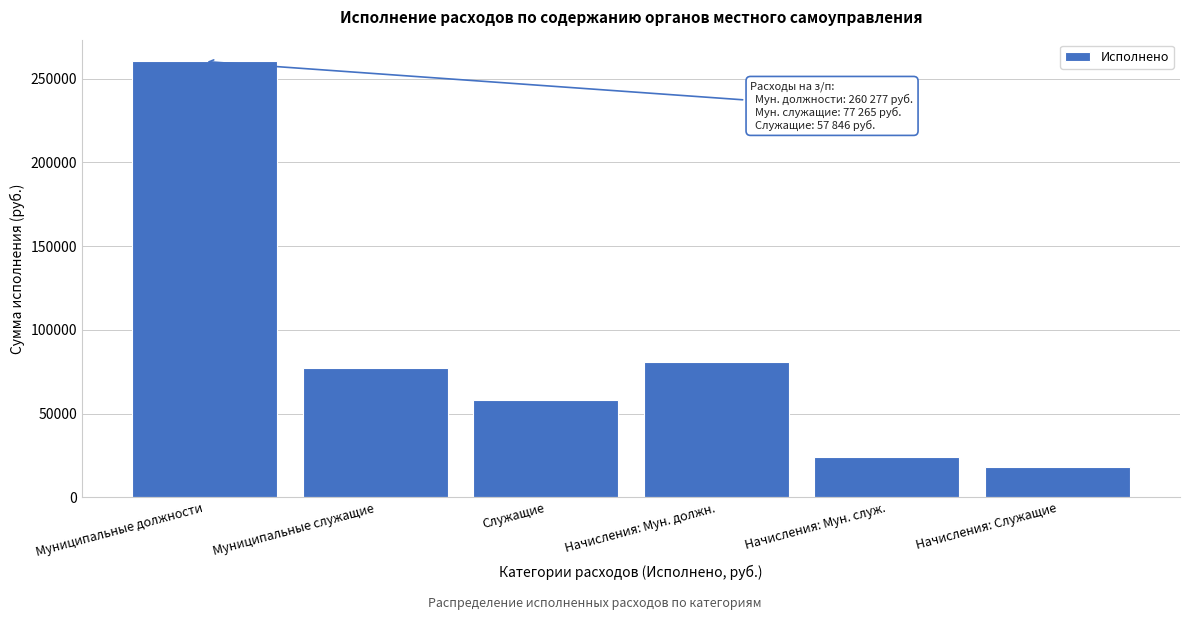

Reading left to right, transcribe all the data shown in this chart.

Муниципальные должности=260277.0	Муниципальные служащие=77265.0	Служащие=57846.0	Начисления: Мун. должн.=80605.7	Начисления: Мун. служ.=24319.0	Начисления: Служащие=18206.5